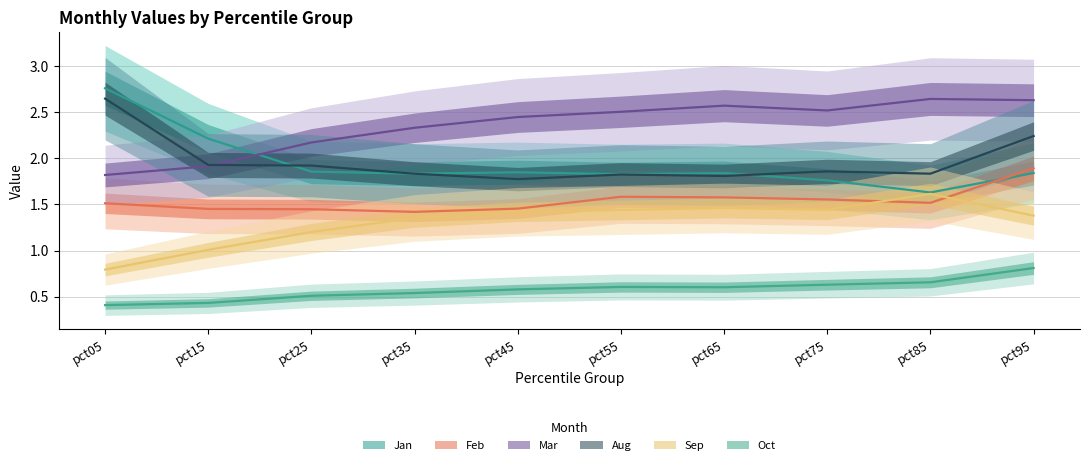

In Mar, how many points are higher than both neighbors (excluding endpoints)?

2